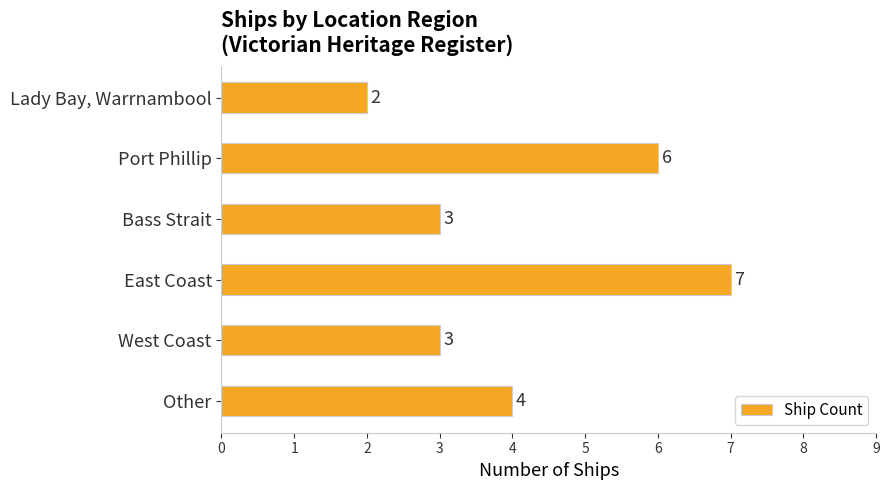

The chart shows a value of 2 at Lady Bay, Warrnambool. True or false?

True